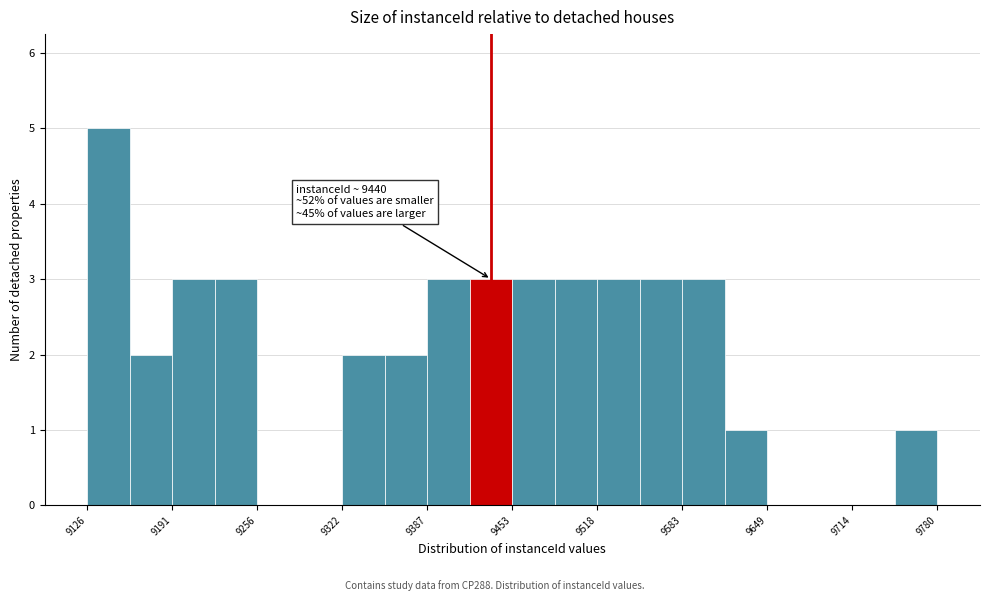

Read against the x-axis, roughly where is the centre of the tallest bar?

9140